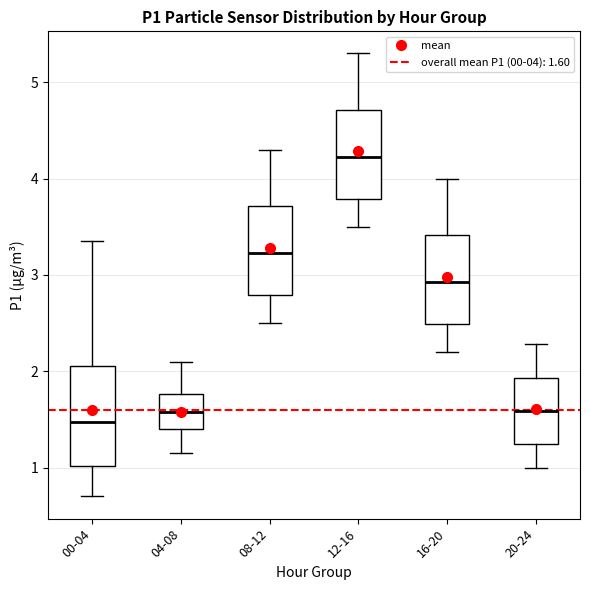

Reading left to right, read every box against the y-axis: the position of its median line, the range the box covers, and the ends of its whiskers. The values are not printed on the chart, so give them approximately, as read against the axis.

00-04: median 1.5, box 1.0 to 2.1, whiskers 0.7 to 3.4
04-08: median 1.6, box 1.4 to 1.8, whiskers 1.2 to 2.1
08-12: median 3.2, box 2.8 to 3.7, whiskers 2.5 to 4.3
12-16: median 4.2, box 3.8 to 4.7, whiskers 3.5 to 5.3
16-20: median 2.9, box 2.5 to 3.4, whiskers 2.2 to 4.0
20-24: median 1.6, box 1.2 to 1.9, whiskers 1.0 to 2.3